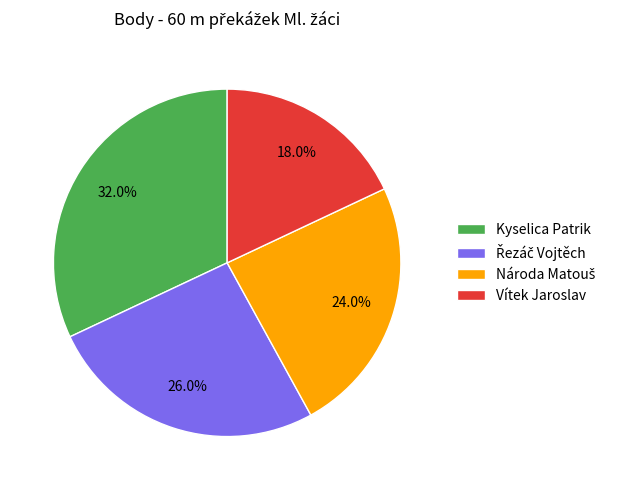

How many slices are in this pie chart?

4